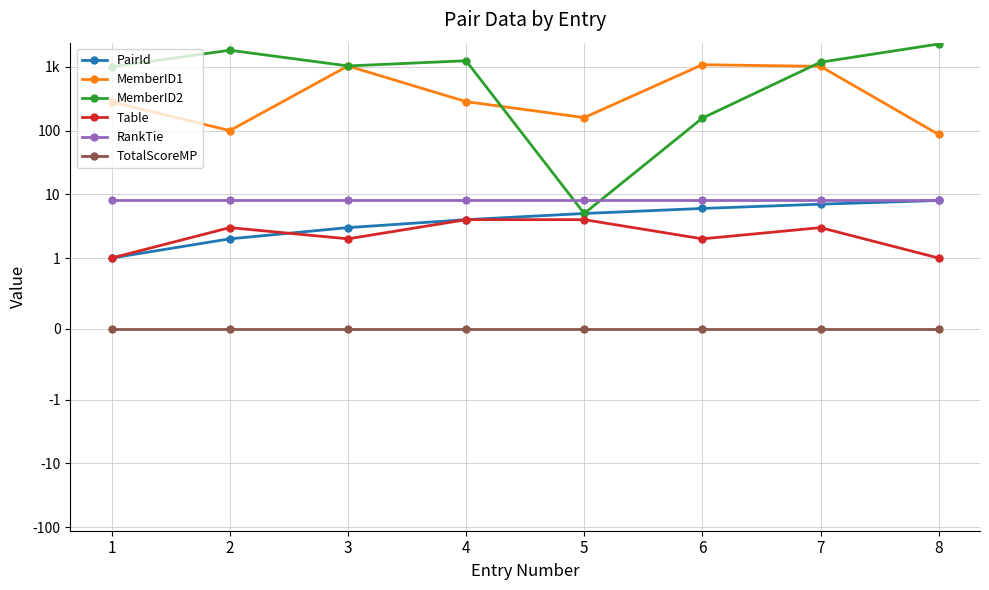

Is this an area chart (filled region under the line)?

No